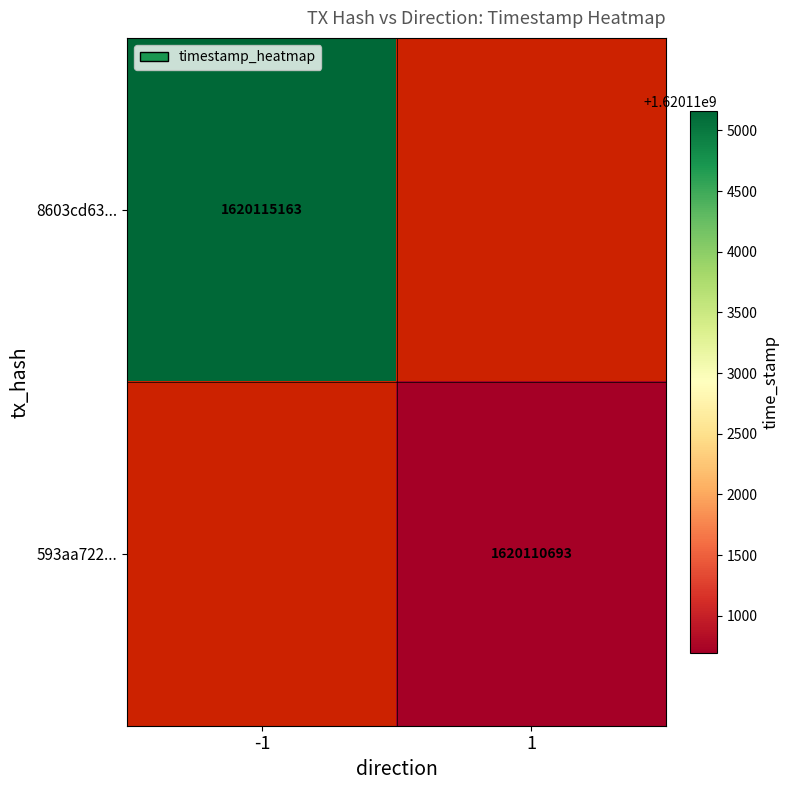

Is the value of 593aa722... at 1 greater than the value of 8603cd63... at -1?

No